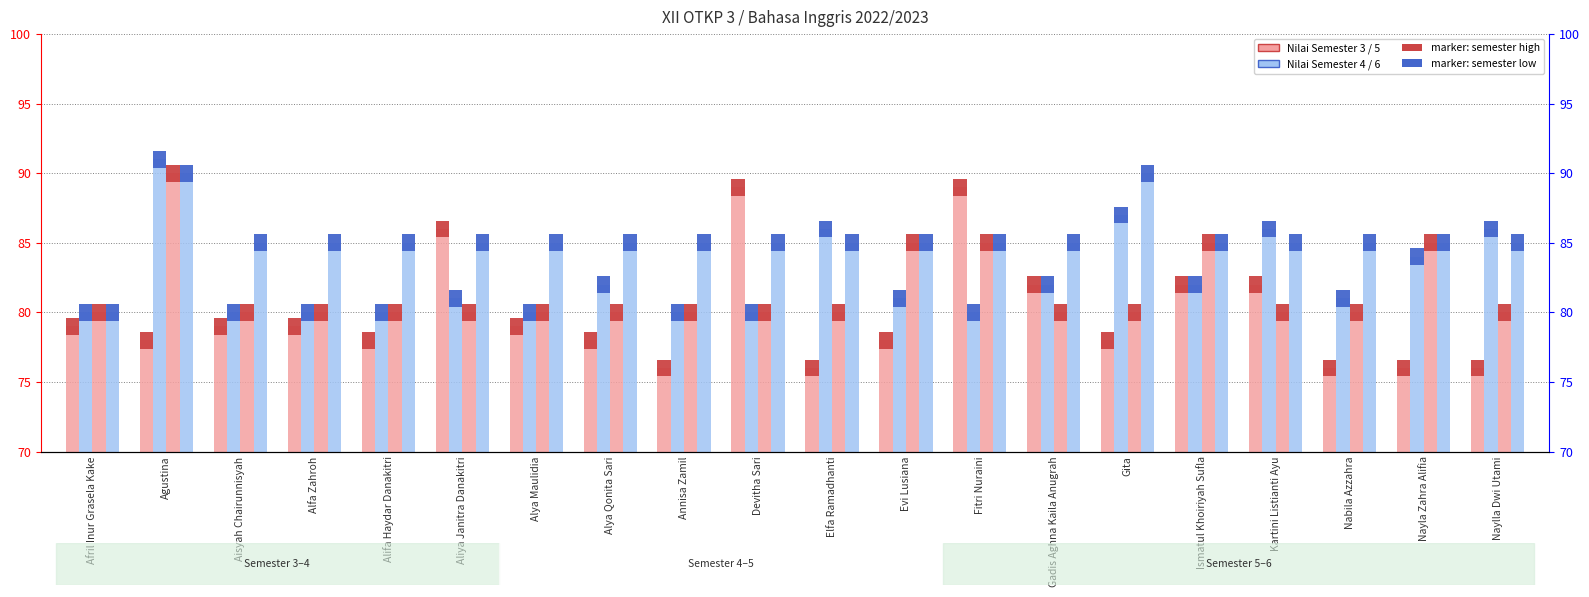

Does the chart contain any negative values?

No